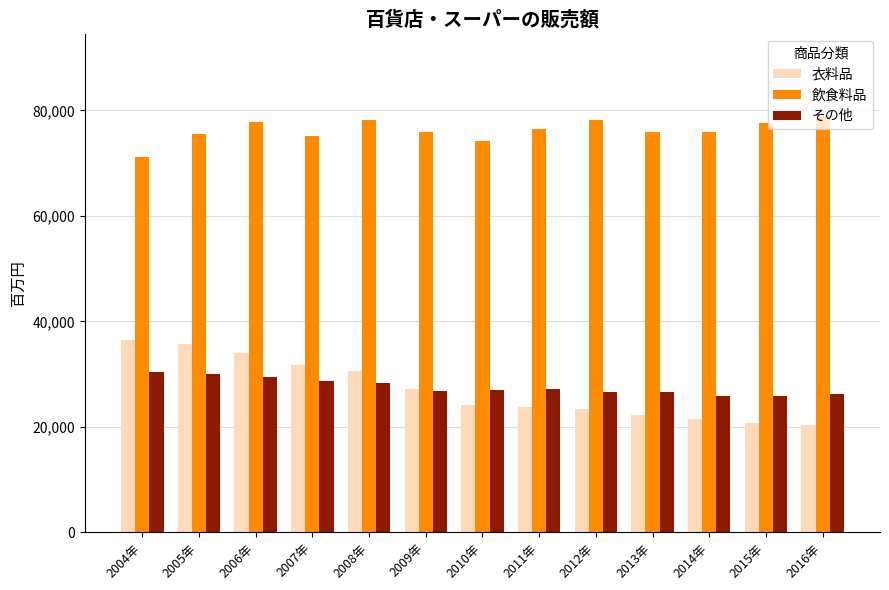

Between 2005年 and 2015年, which series saw the biggest shift?

衣料品